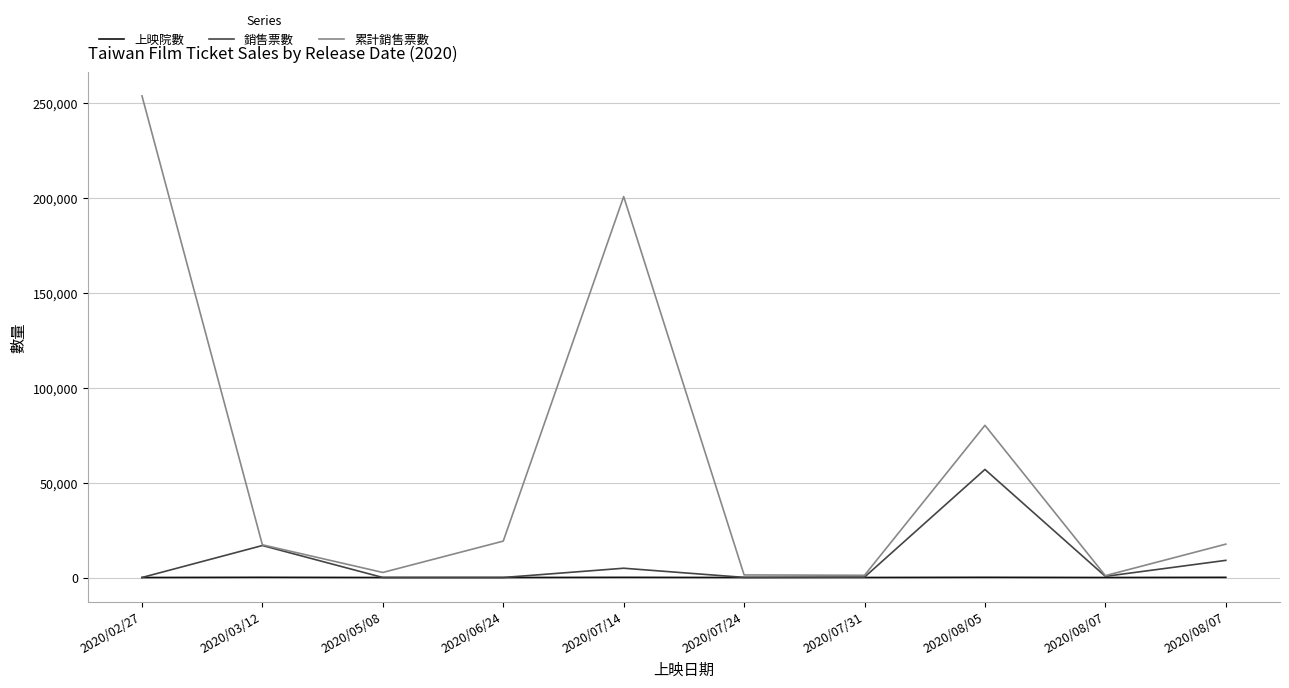

At which category does 累計銷售票數 reach its first local peak?

2020/07/14